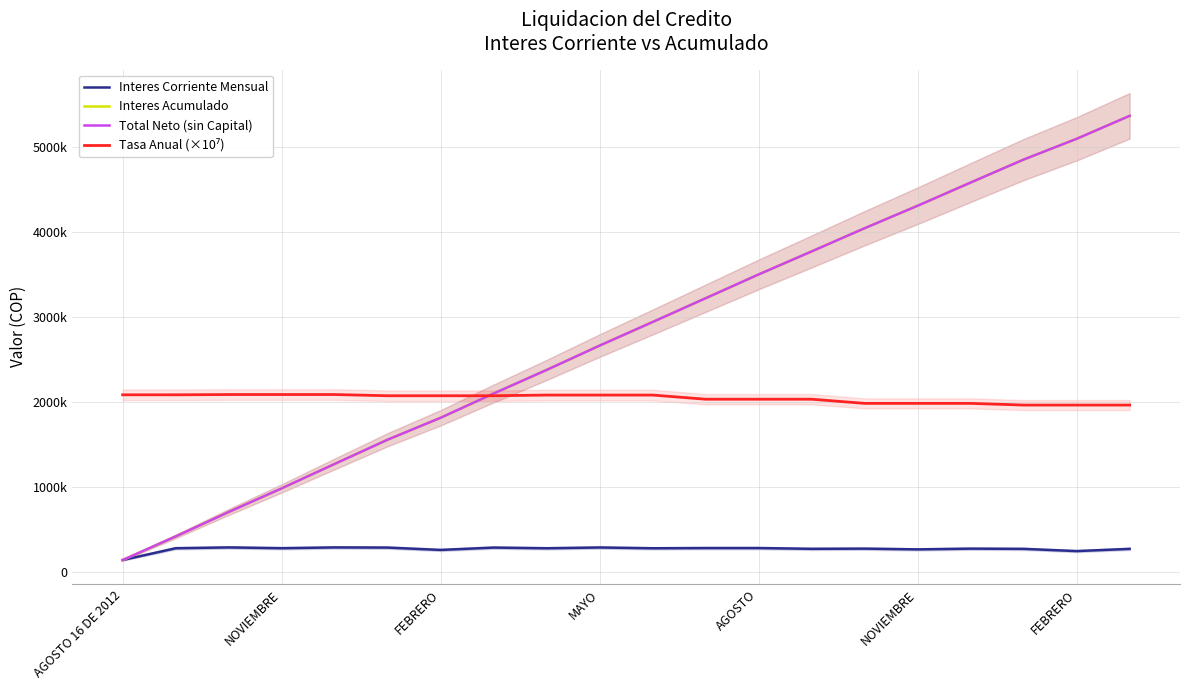

What is the sum of all Tasa Anual (×10⁷) values?

40865000.0